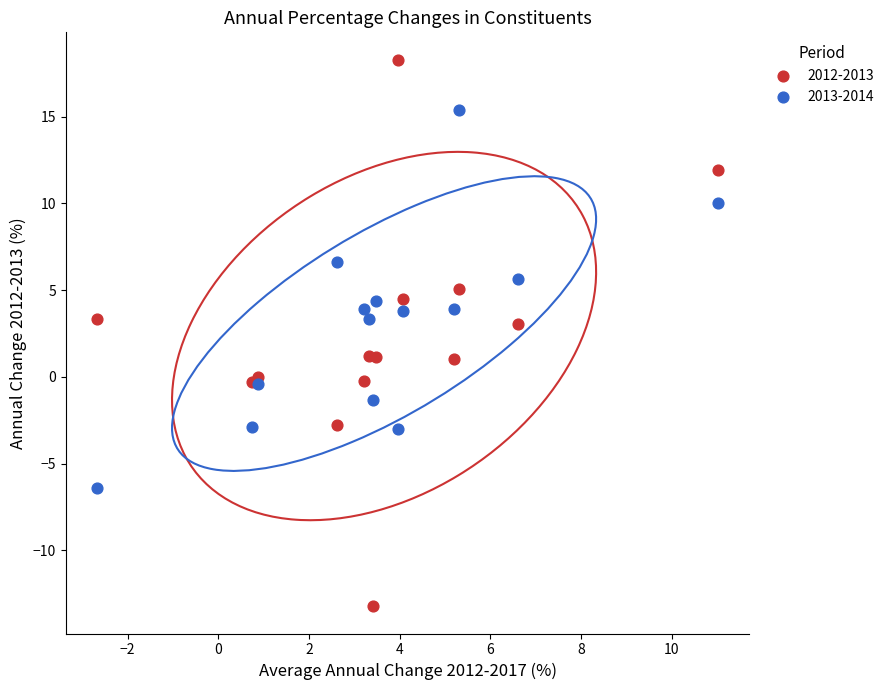

Which series contains the highest Y value?

2012-2013